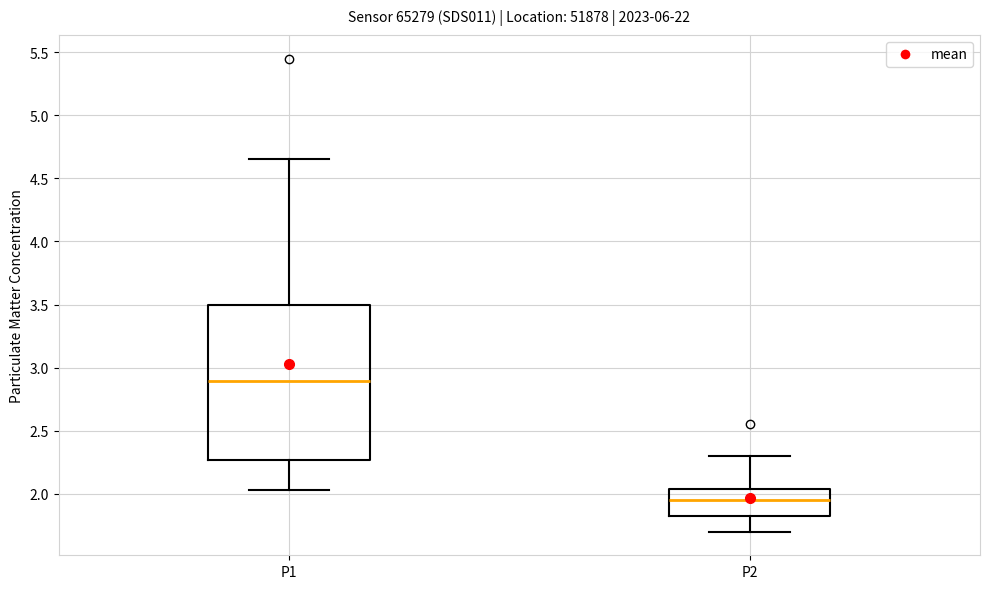

Which box is the tallest, from its lower edge to its upper edge?

P1